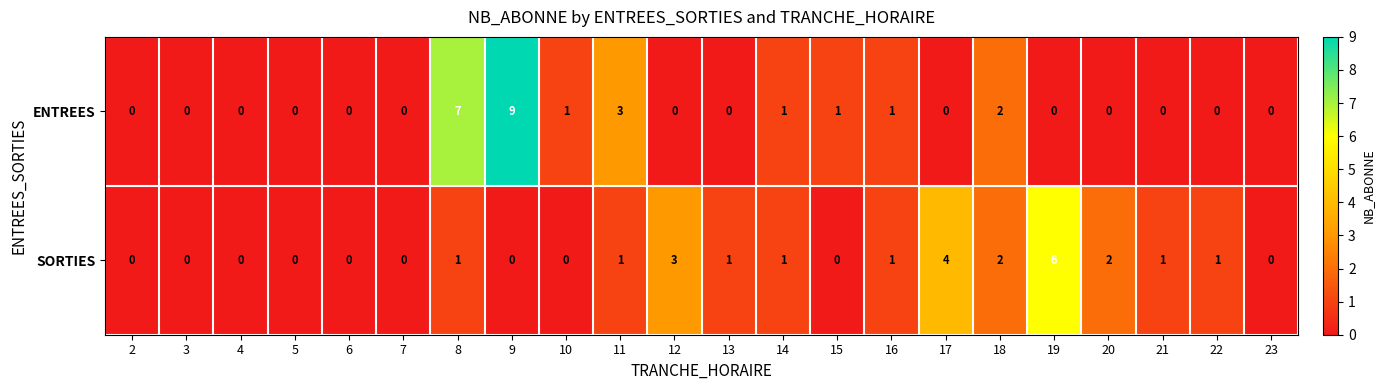

List the series in order of their overall mean, lowest first.

SORTIES, ENTREES